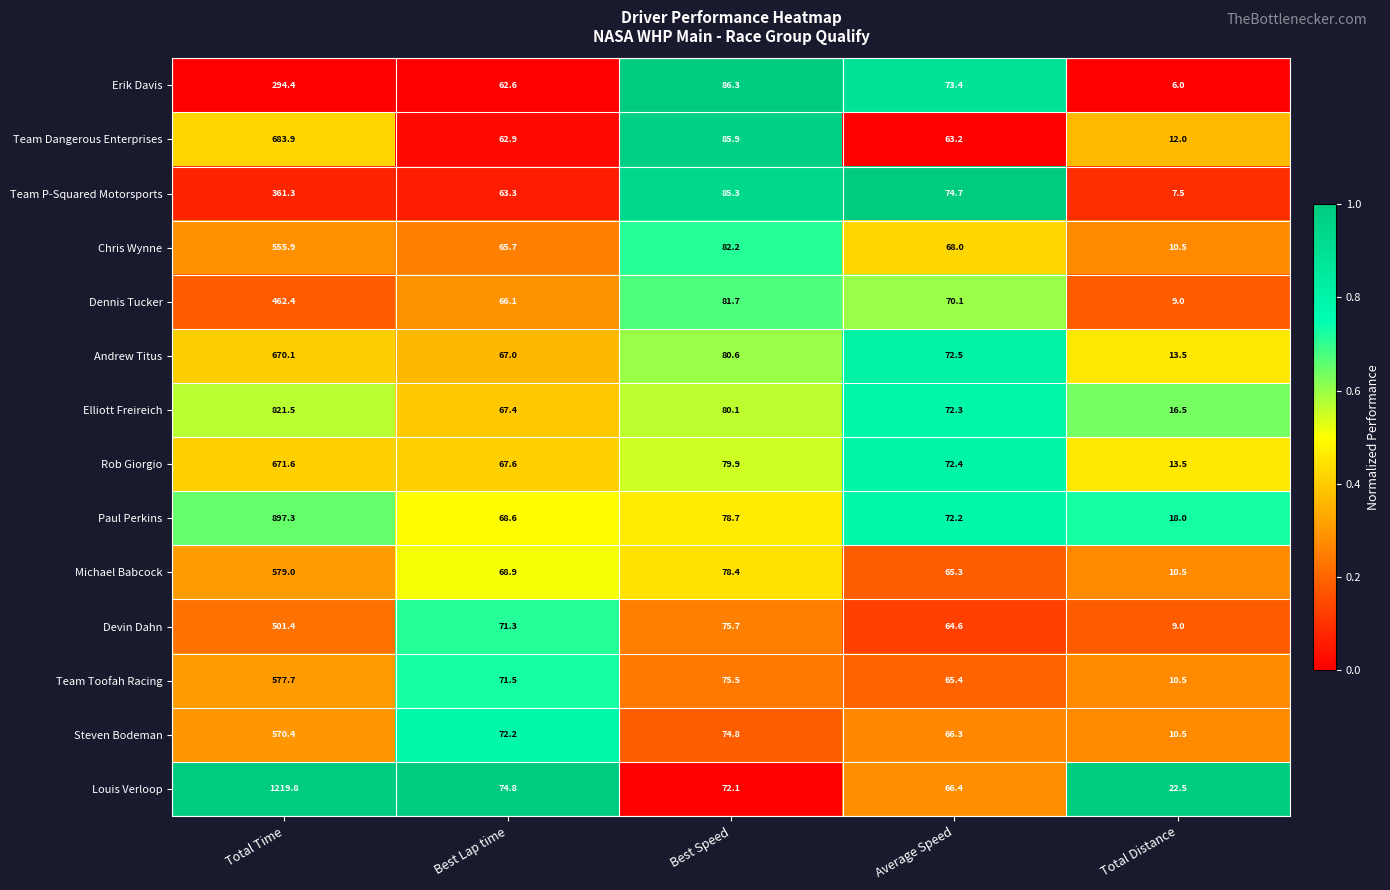

What is the difference between the maximum and minimum values in the Devin Dahn series?

492.4